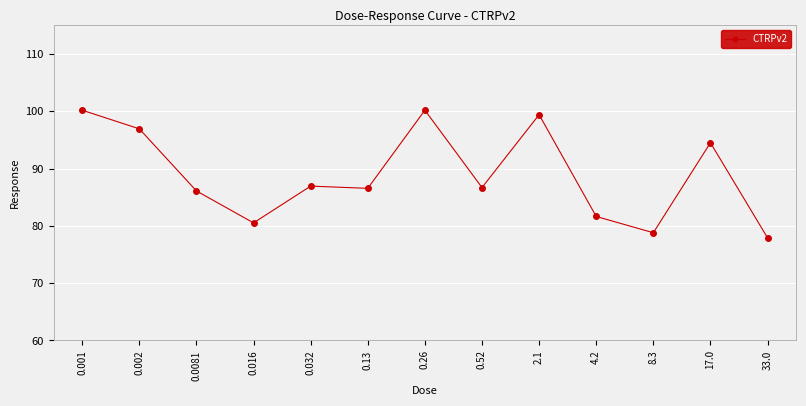

Is it true that the value at 8.3 is 128.4?

False